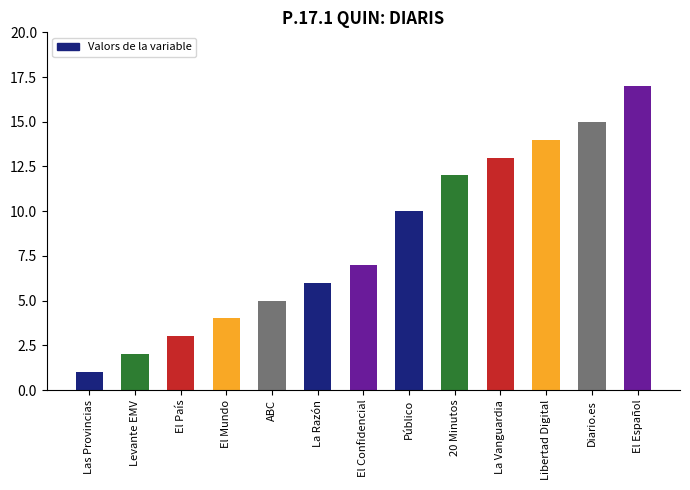

What is the difference between the values at El País and Diario.es?

12